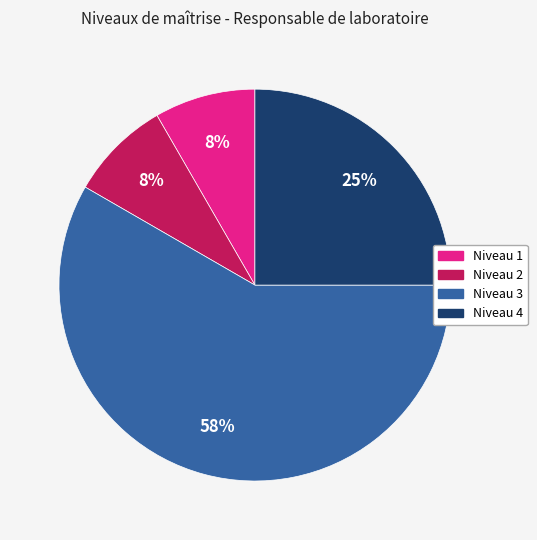

How many segments does this pie chart have?

4